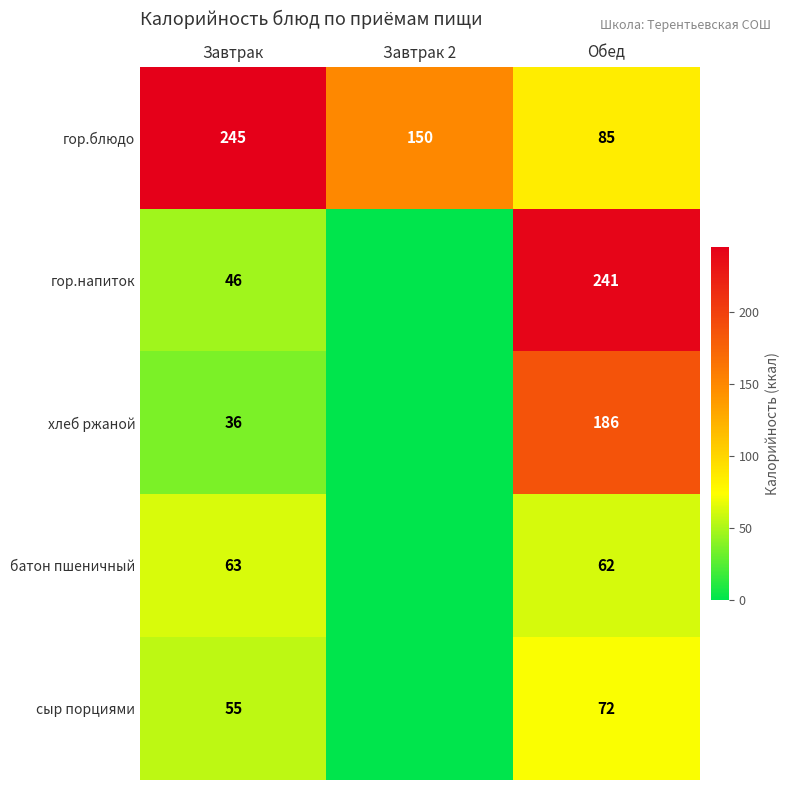

What is the spread (max minus min) of values at Обед?

179